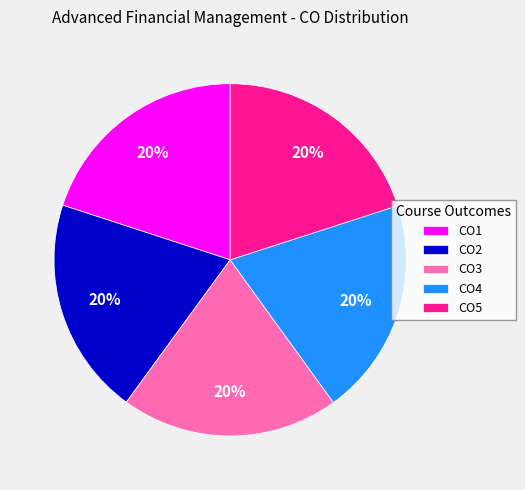

Is it true that CO1 is 20% of the pie?

True